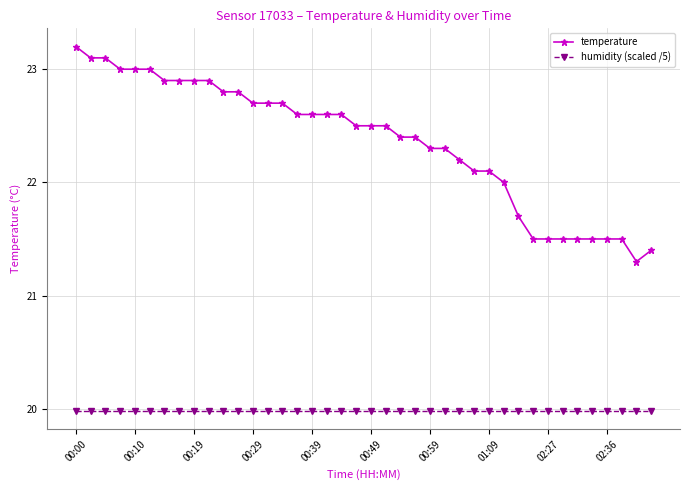

What are all the series names shown in the legend?

temperature, humidity (scaled /5)